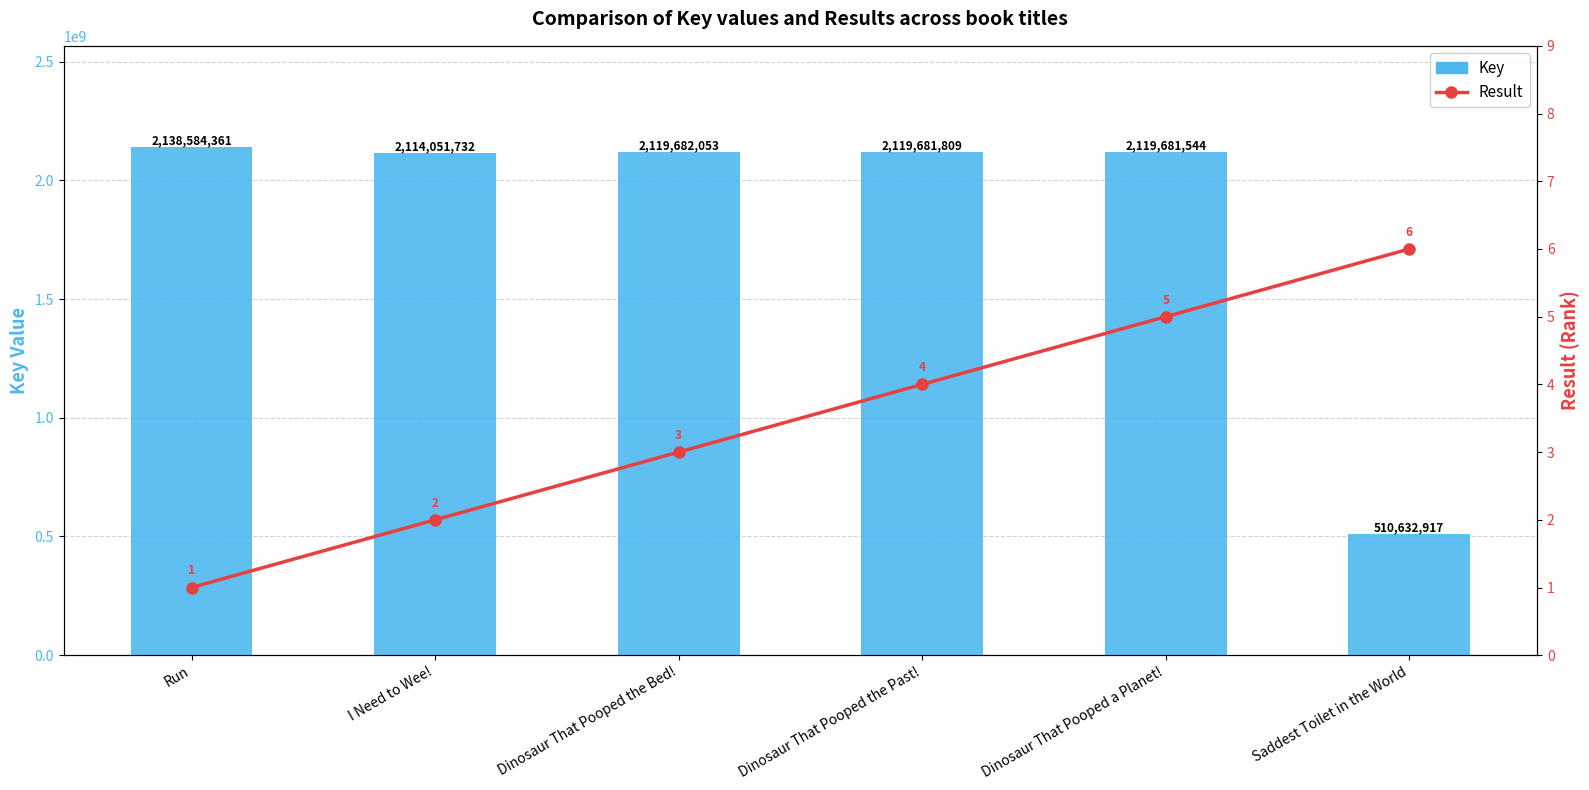

What is the label of the 6th bar from the left?

Saddest Toilet in the World